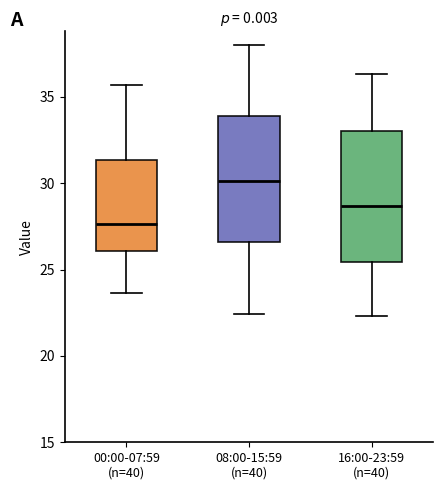

Reading left to right, transcribe this box plot: for each box, give where its median line is, the range the box spans, and where its two whiskers end, as read against the y-axis. The values are not printed on the chart, so give them approximately, as read against the axis.

00:00-07:59 (n=40): median 27.5, box 26.0 to 31.5, whiskers 23.5 to 35.5
08:00-15:59 (n=40): median 30.0, box 26.5 to 34.0, whiskers 22.5 to 38.0
16:00-23:59 (n=40): median 28.5, box 25.5 to 33.0, whiskers 22.5 to 36.5